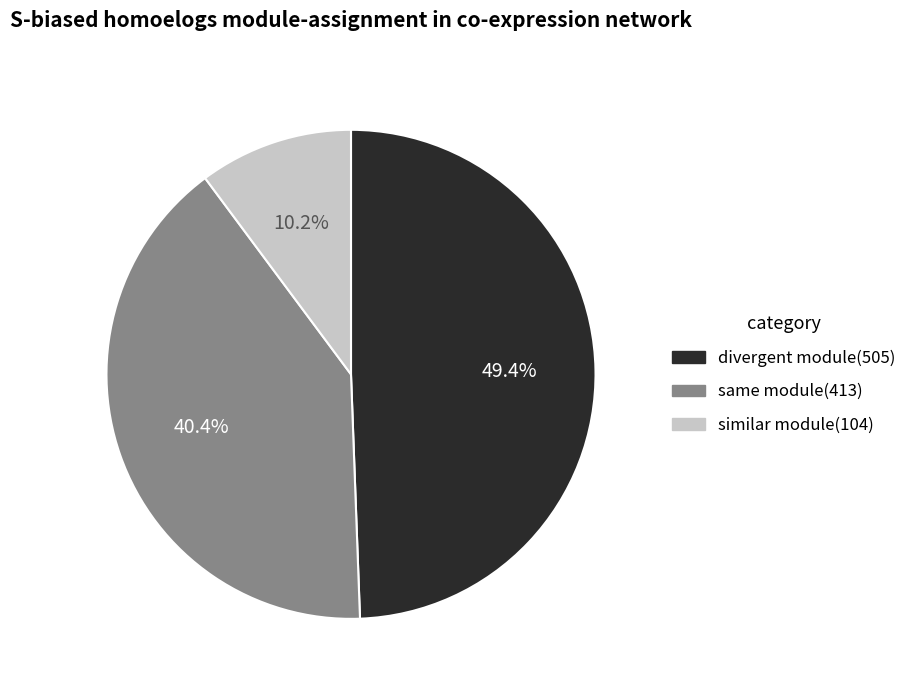

Does any single category account for the majority?

No